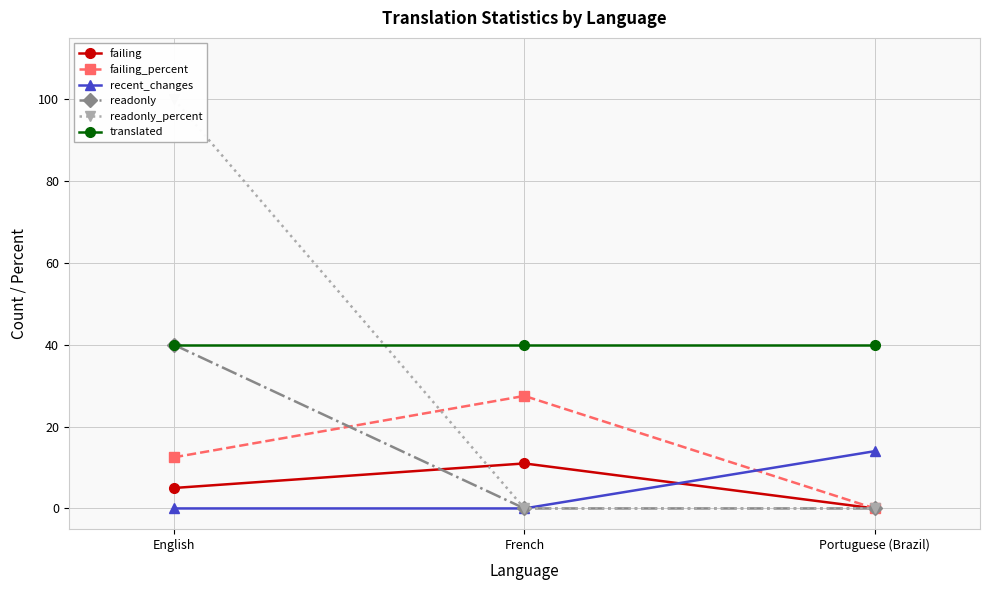

At how many categories does at least one series exceed 79?

1